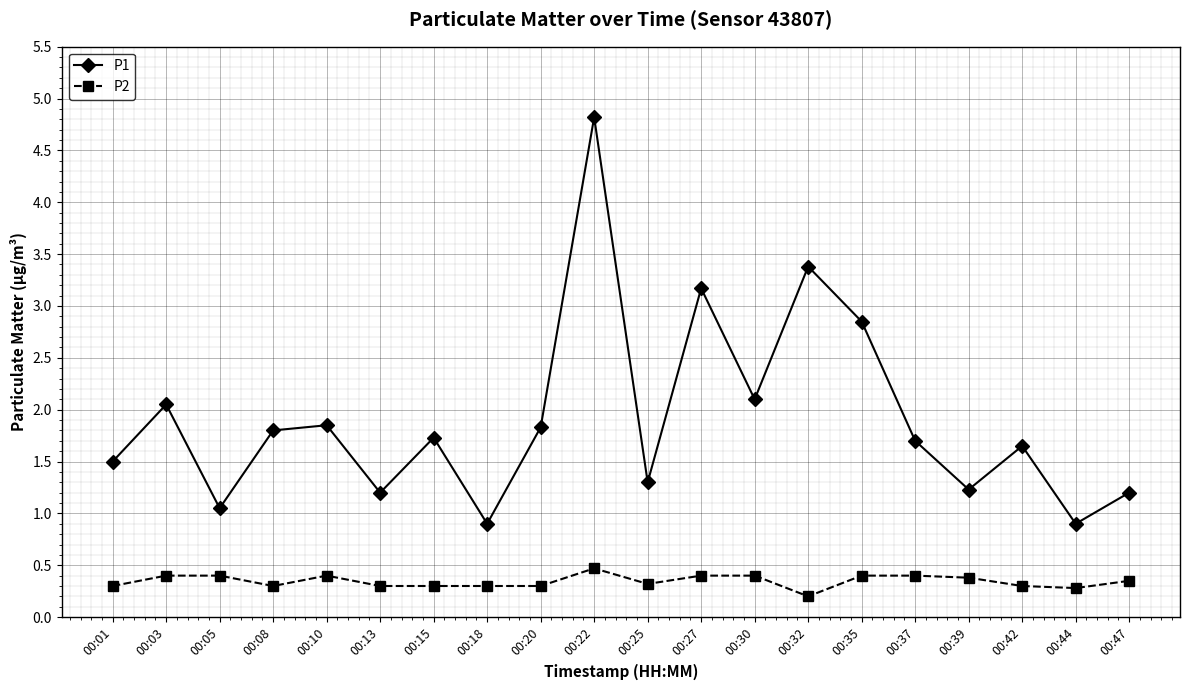

What are all the series names shown in the legend?

P1, P2